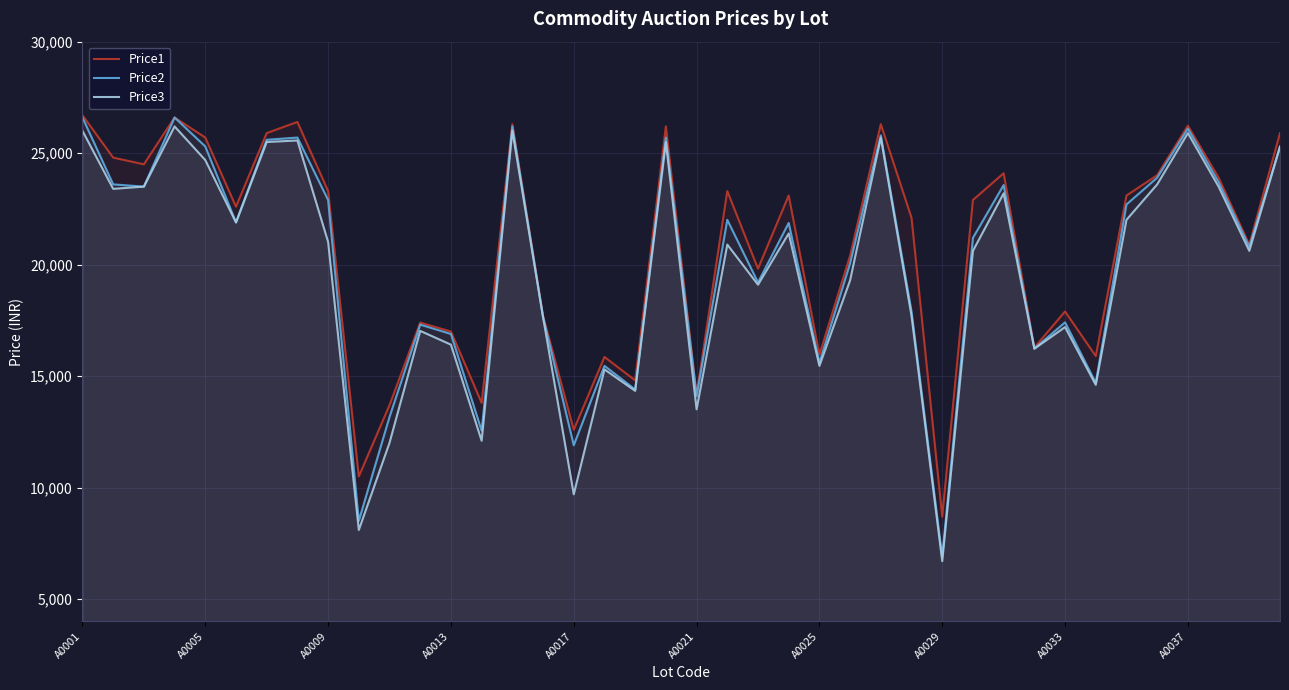

Which series has the largest total across all categories?

Price1